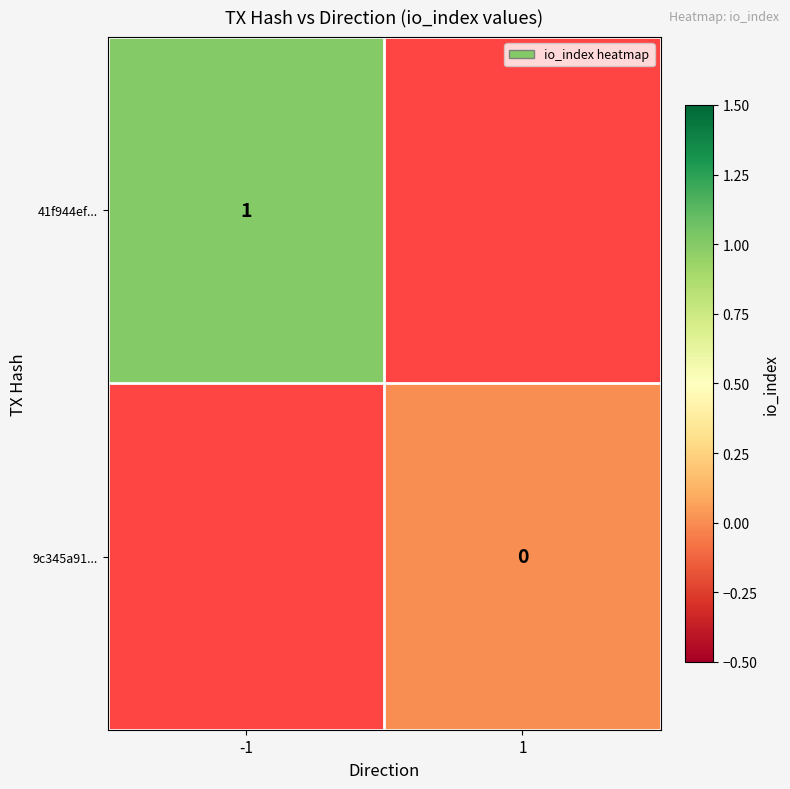

Which has a higher value, -1 or 1?

1